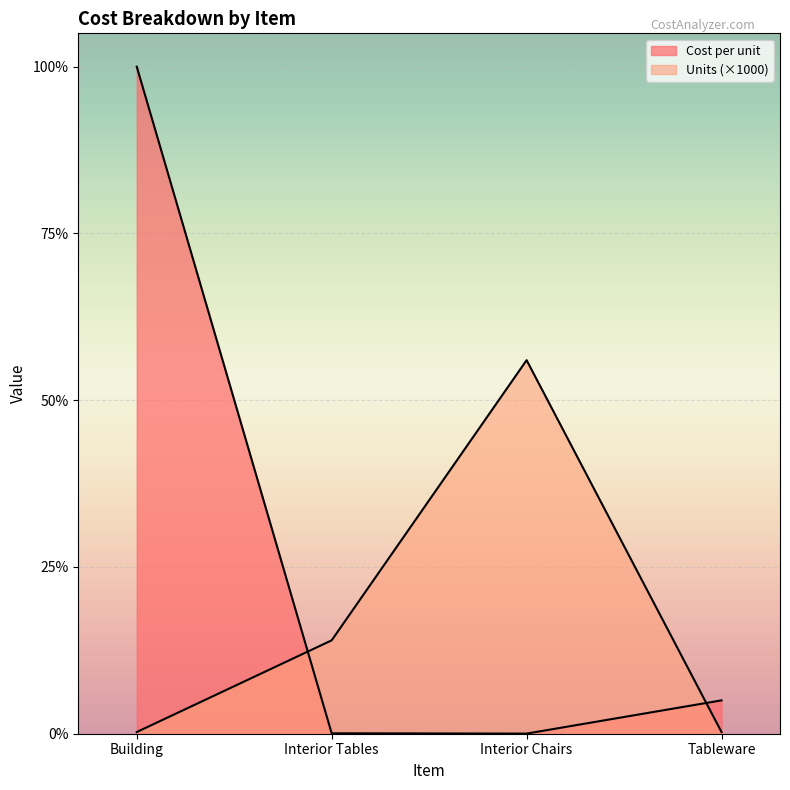

How many times do Cost per unit and Units cross each other?

2